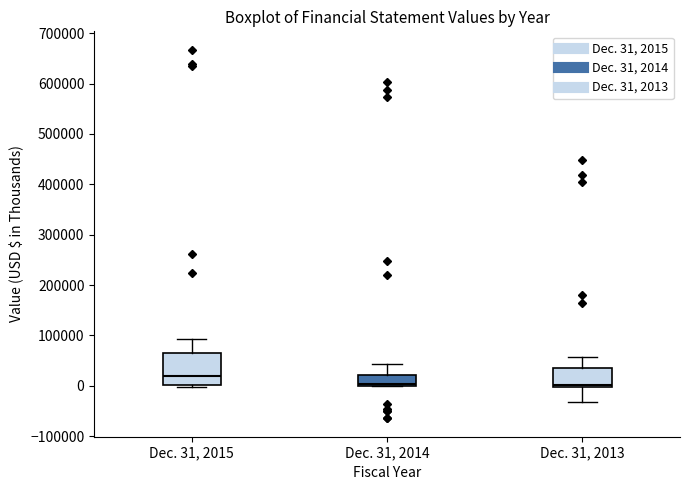

Which box's median line is the highest?

Dec. 31, 2015